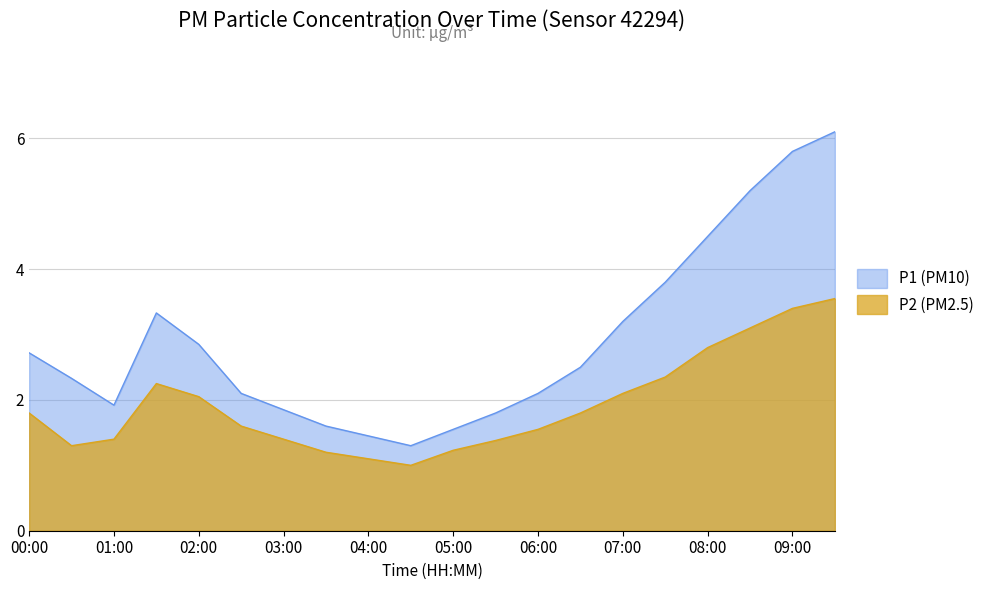

True or false: P1 and P2 intersect in this chart.

False